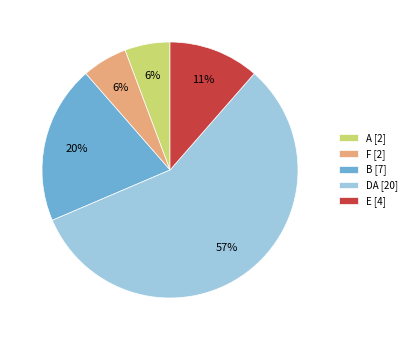

To the nearest percent, what is the difference between the largest and smallest slice percentages?

51%